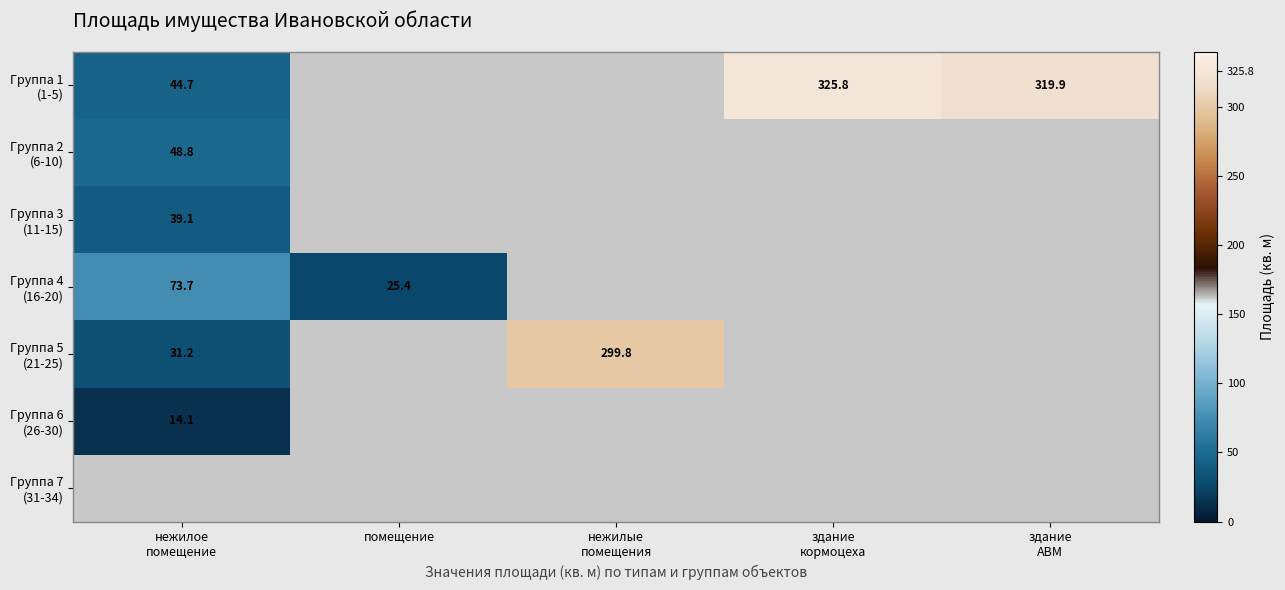

Which category has the lowest value in the Группа 2 (6-10) series?

нежилое помещение